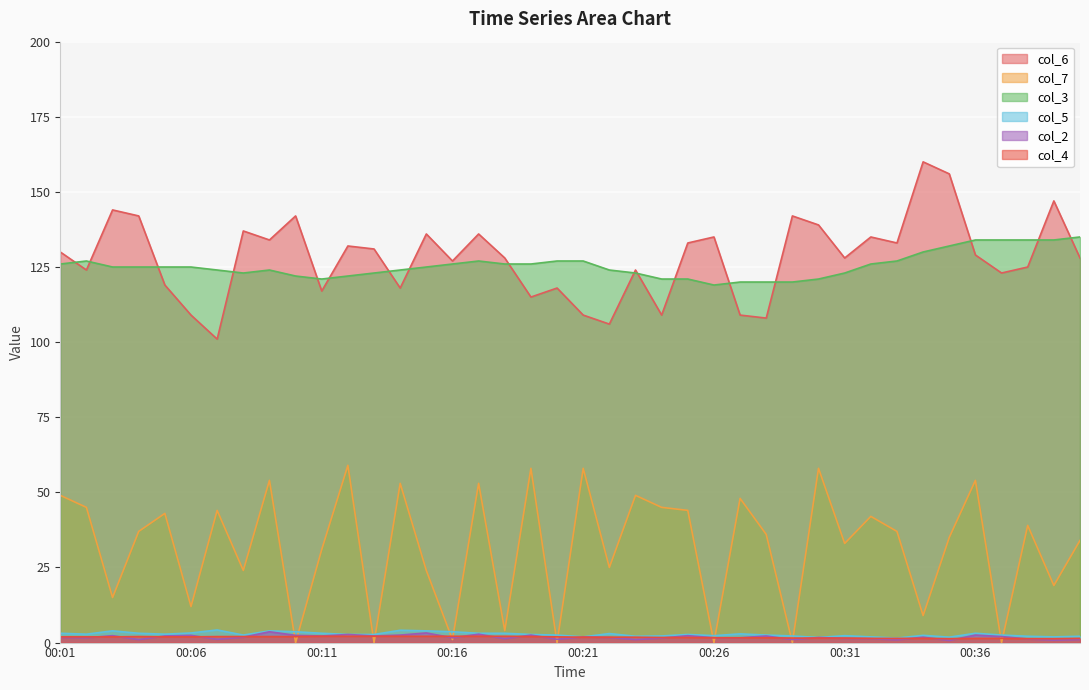

Reading left to right, extract all data points from this chart.

col_6: 130.0	124.0	144.0	142.0	119.0	109.0	101.0	137.0	134.0	142.0	117.0	132.0	131.0	118.0	136.0	127.0	136.0	128.0	115.0	118.0	109.0	106.0	124.0	109.0	133.0	135.0	109.0	108.0	142.0	139.0	128.0	135.0	133.0	160.0	156.0	129.0	123.0	125.0	147.0	128.0
col_7: 49.0	45.0	15.0	37.0	43.0	12.0	44.0	24.0	54.0	0.0	31.0	59.0	0.0	53.0	24.0	1.0	53.0	4.0	58.0	0.0	58.0	25.0	49.0	45.0	44.0	0.0	48.0	36.0	0.0	58.0	33.0	42.0	37.0	9.0	35.0	54.0	0.0	39.0	19.0	34.0
col_3: 126.0	127.0	125.0	125.0	125.0	125.0	124.0	123.0	124.0	122.0	121.0	122.0	123.0	124.0	125.0	126.0	127.0	126.0	126.0	127.0	127.0	124.0	123.0	121.0	121.0	119.0	120.0	120.0	120.0	121.0	123.0	126.0	127.0	130.0	132.0	134.0	134.0	134.0	134.0	135.0
col_5: 3.1	2.8	3.9	3.1	2.8	3.2	4.2	2.5	3.9	3.6	3.1	2.7	2.7	4.1	3.9	3.6	3.1	3.1	2.7	2.5	1.9	3.0	2.1	2.2	2.7	2.3	2.9	2.5	2.2	1.7	2.3	1.9	1.5	2.4	1.8	3.1	2.5	2.1	1.9	2.1
col_2: 1.7	1.6	2.3	1.0	2.2	2.4	1.1	1.8	3.6	2.4	2.2	2.7	2.2	2.5	3.2	1.6	2.8	1.3	2.5	1.1	1.9	1.7	1.0	1.5	2.3	1.6	1.6	2.2	1.0	1.7	1.4	1.3	0.9	1.8	0.7	2.5	2.0	1.2	0.8	1.0
col_4: 1.9	1.9	1.9	2.0	1.9	1.9	2.0	2.0	2.0	2.0	2.1	2.1	2.1	2.1	2.1	2.1	2.1	2.1	2.0	1.9	1.8	1.8	1.8	1.7	1.7	1.6	1.6	1.6	1.5	1.5	1.5	1.4	1.4	1.4	1.3	1.4	1.4	1.3	1.3	1.4